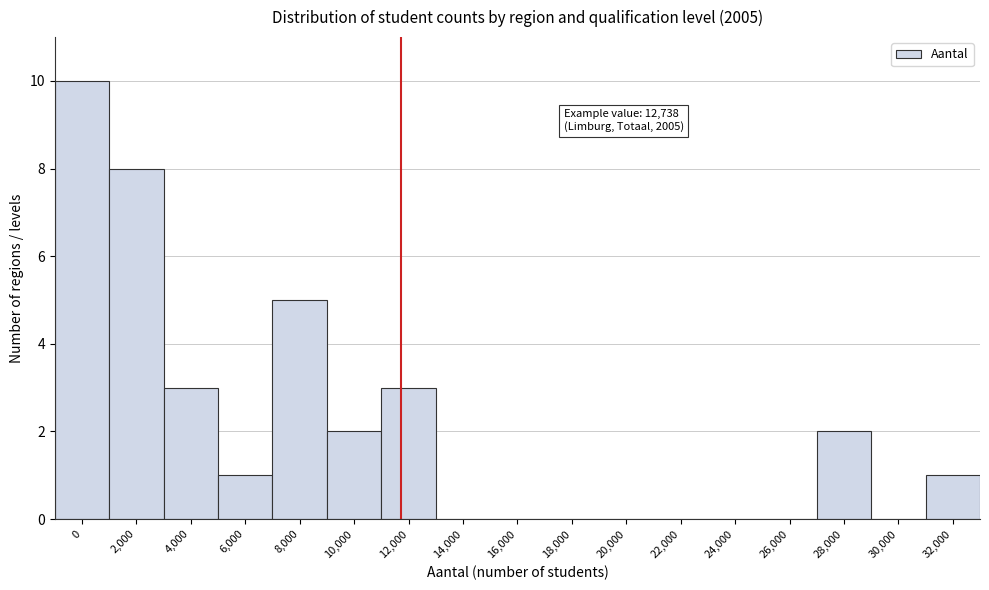

Reading left to right, extract all data points from this chart.

0=10	2,000=8	4,000=3	6,000=1	8,000=5	10,000=2	12,000=3	14,000=0	16,000=0	18,000=0	20,000=0	22,000=0	24,000=0	26,000=0	28,000=2	30,000=0	32,000=1